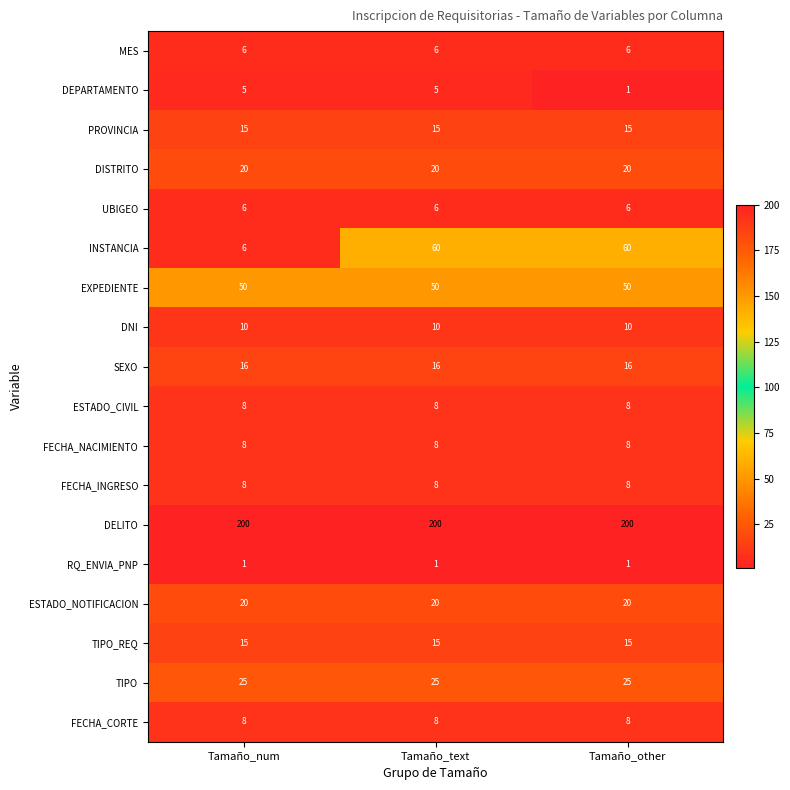

What is the difference between the highest and lowest values at Tamaño_text?

199